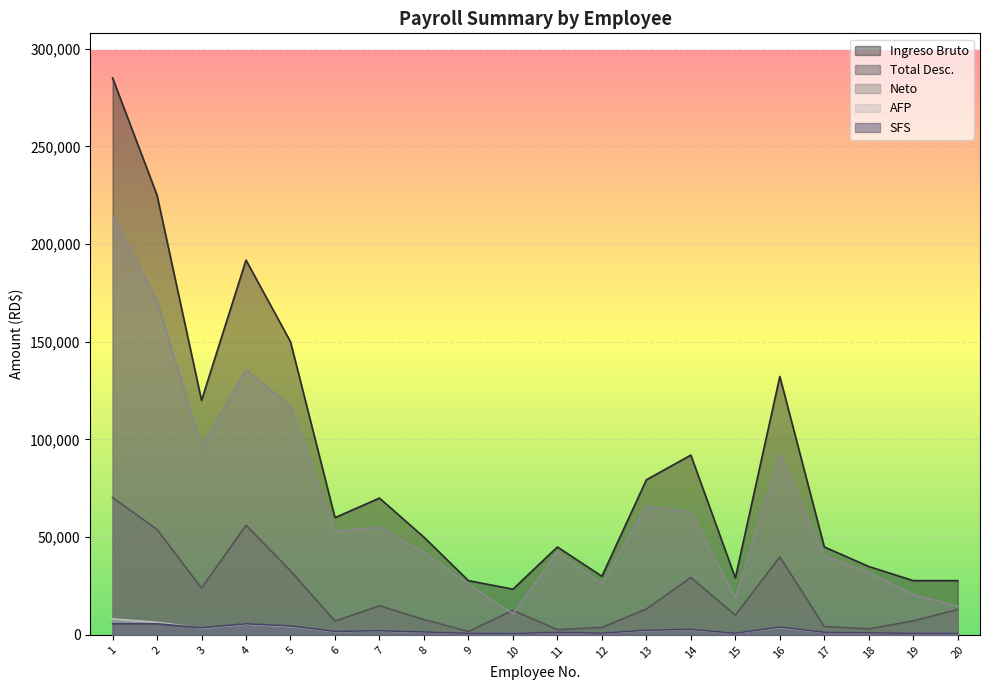

Read the AFP value at 7.

2009.0